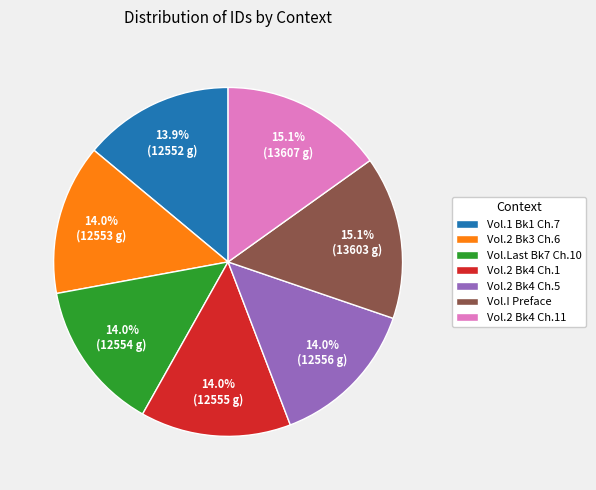

How many slices are in this pie chart?

7